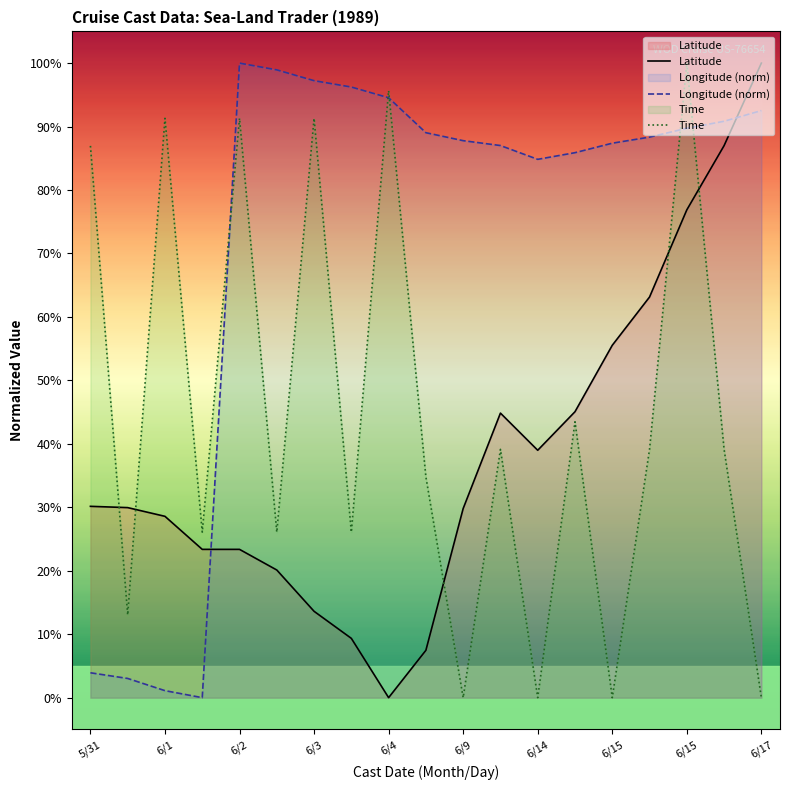

What is the approximate value of Longitude (norm) at 13?

85.9